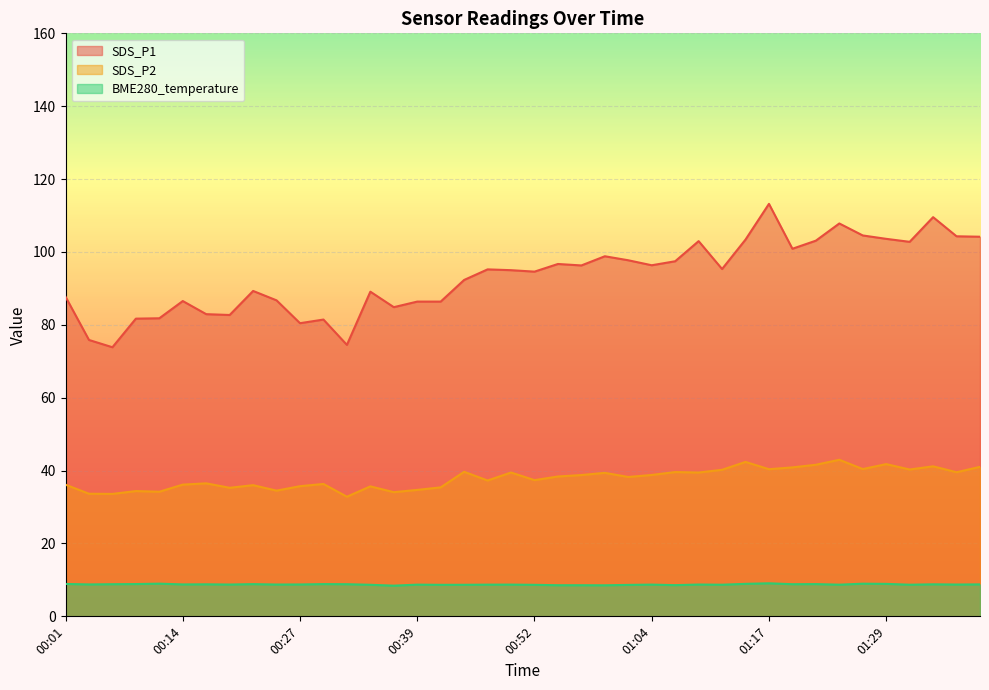

True or false: SDS_P1 has a value of 81.7 at 00:09.

True